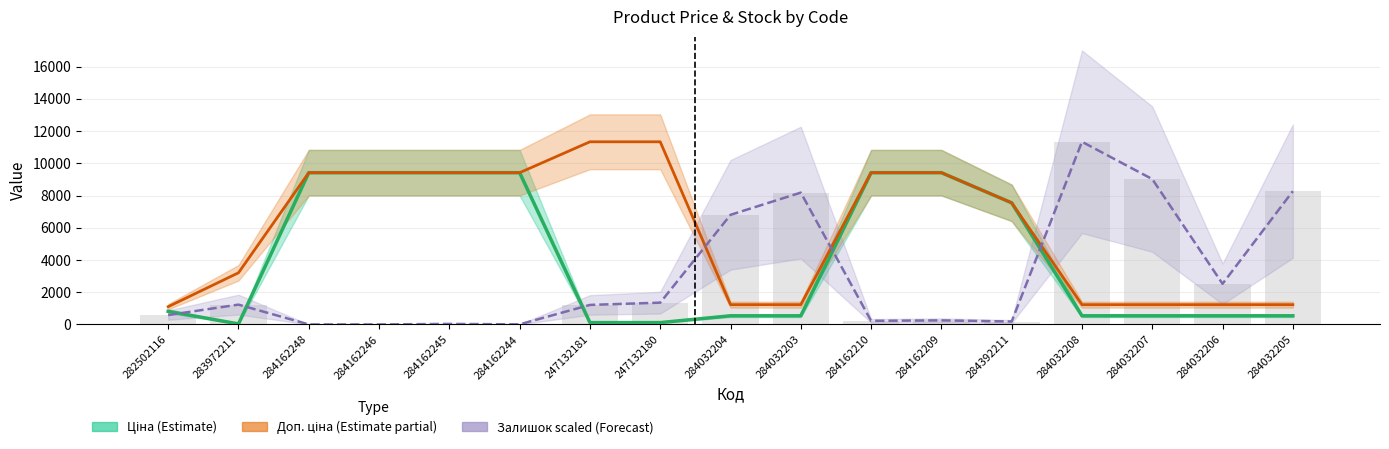

What is the maximum value for Залишок (normalized)?

11334.0